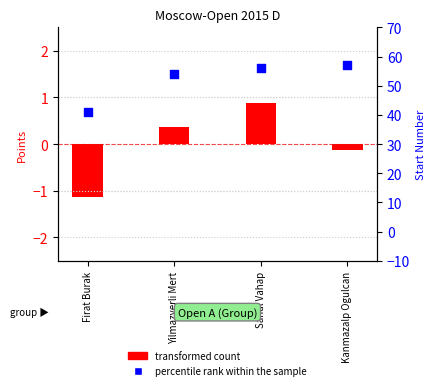

Is the value of transformed count at Kanmazalp Ogulcan greater than the value of percentile rank within the sample at Sanal Vahap?

No